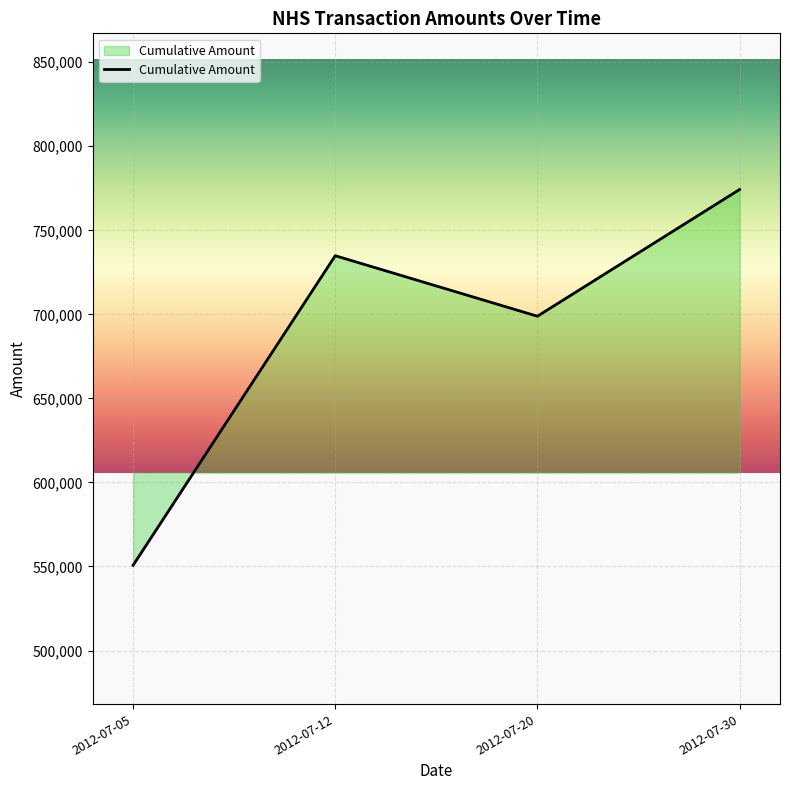

How many lines are shown in the chart?

1